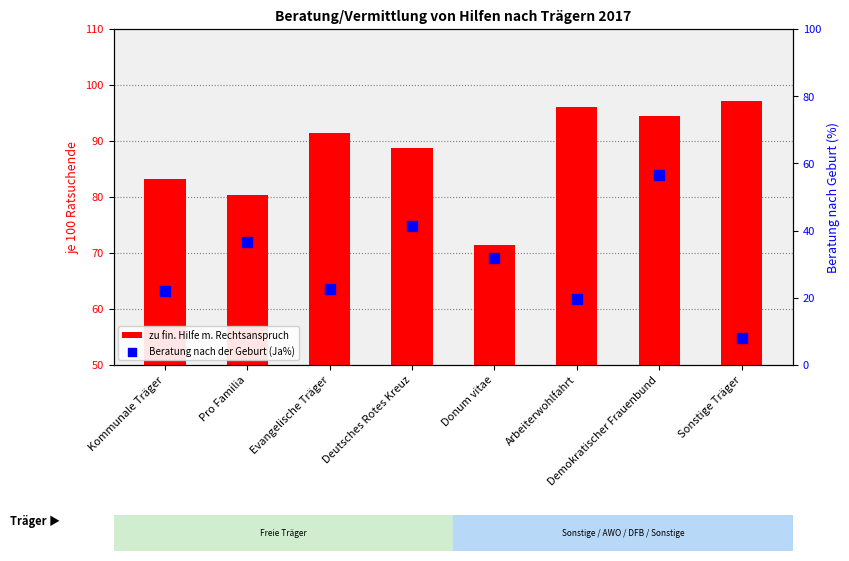

What are all the series names shown in the legend?

zu fin. Hilfe m. Rechtsanspruch, Beratung nach der Geburt (Ja%)